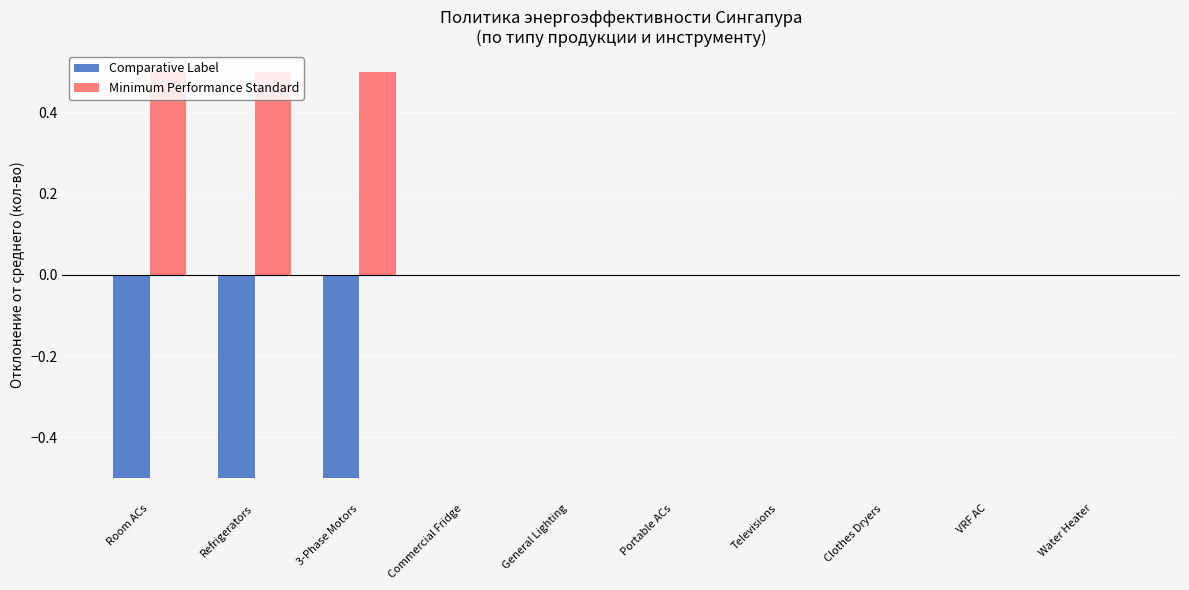

What is the greatest value displayed?

0.5